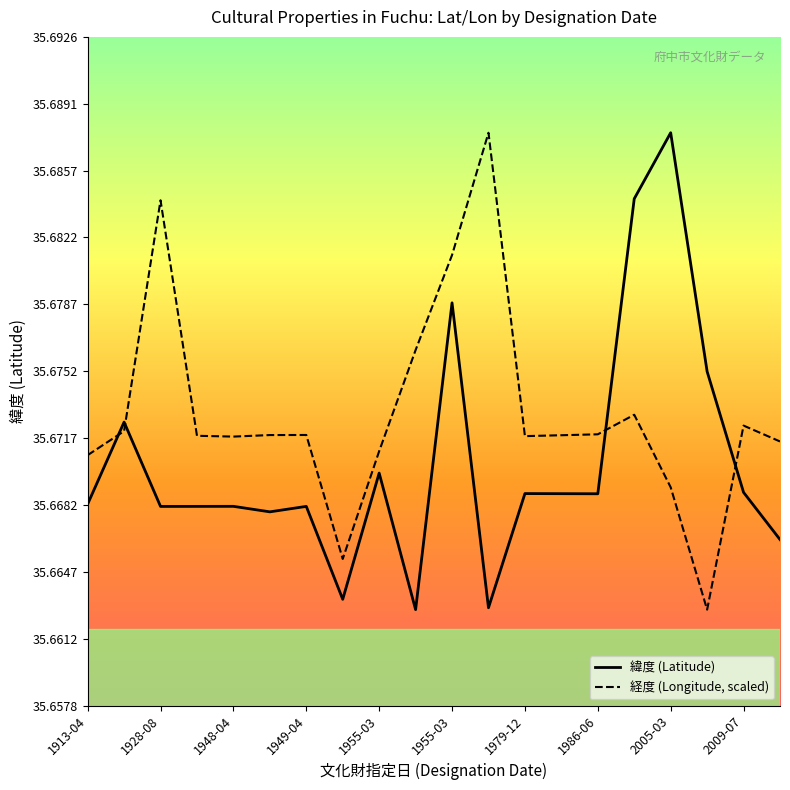

Count the 経度 (Longitude, scaled) values in the range 35 to 36.

20